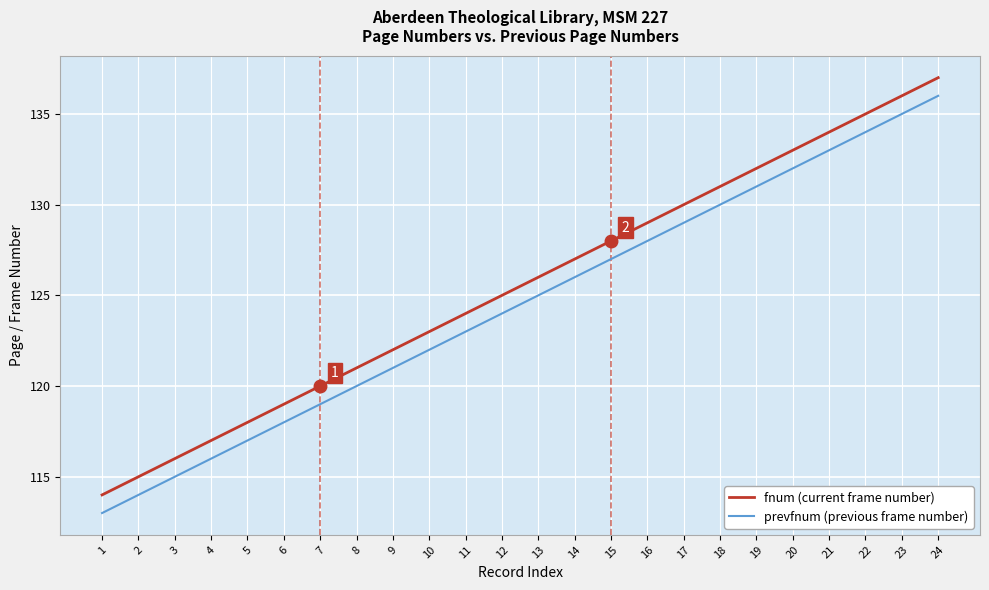

True or false: fnum (current frame number) and prevfnum (previous frame number) cross at least once.

False